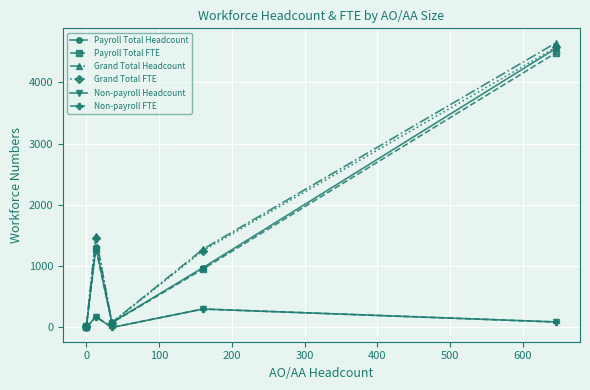

Rank the series by their maximum value, from lowest to highest.

Non-payroll Headcount, Non-payroll FTE, Payroll Total FTE, Payroll Total Headcount, Grand Total FTE, Grand Total Headcount